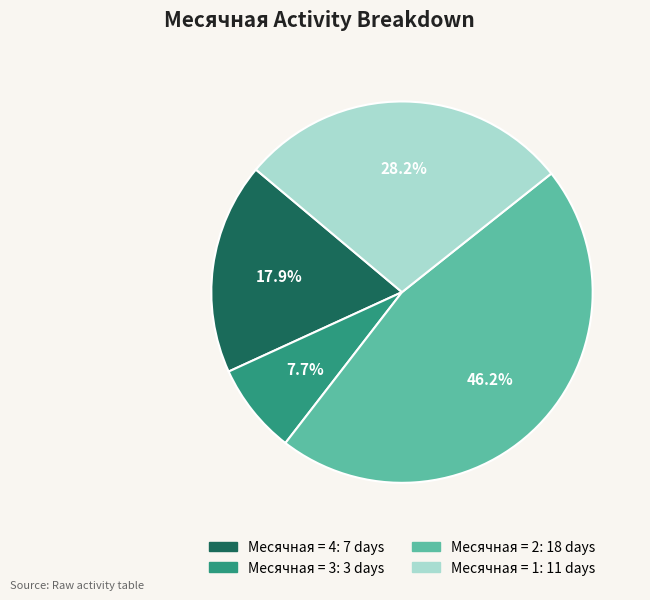

Does any single category account for the majority?

No